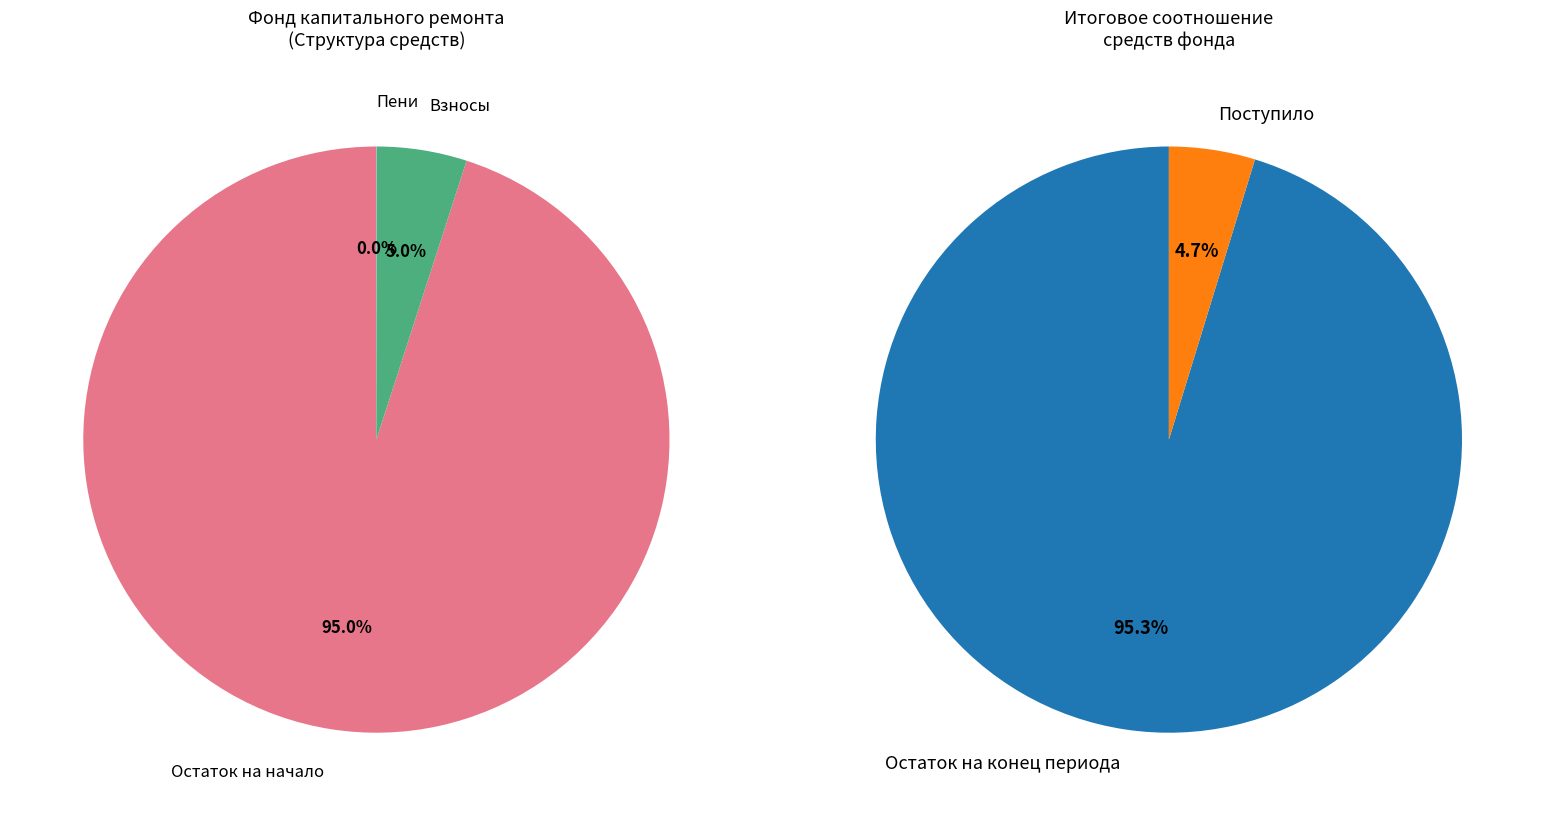

Which slice is the largest?

Остаток на конец периода